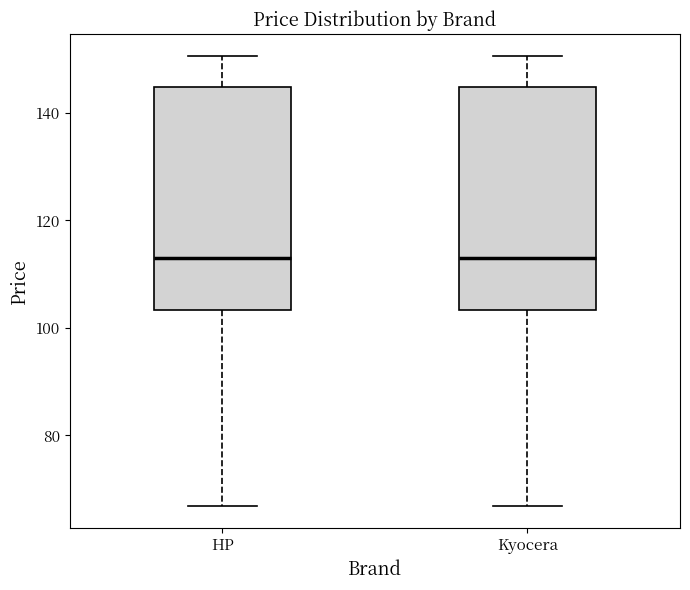

Where is the lower edge of the box for Kyocera on the y-axis? The values are not printed on the chart, so give them approximately, as read against the axis.

104